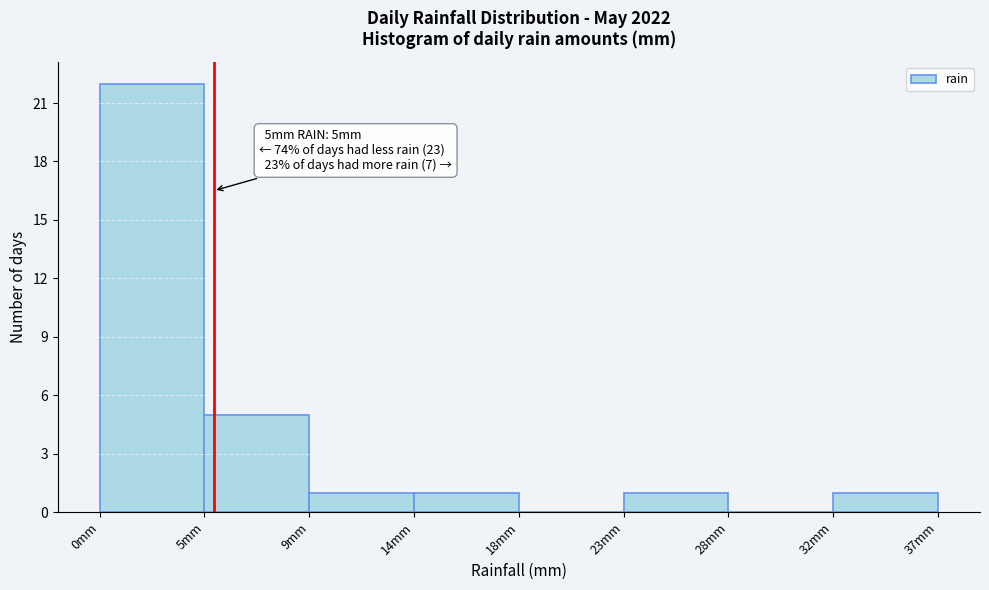

Which range on the x-axis has the tallest bar?

0.0 to 4.6